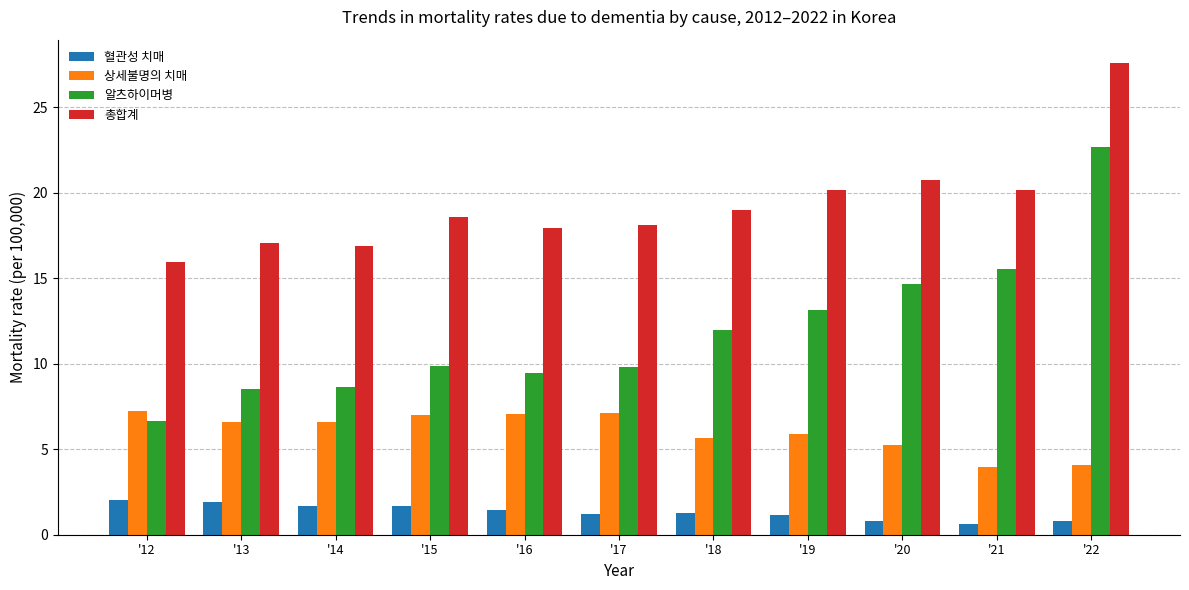

What is the difference between the highest and lowest values at '16?

16.5